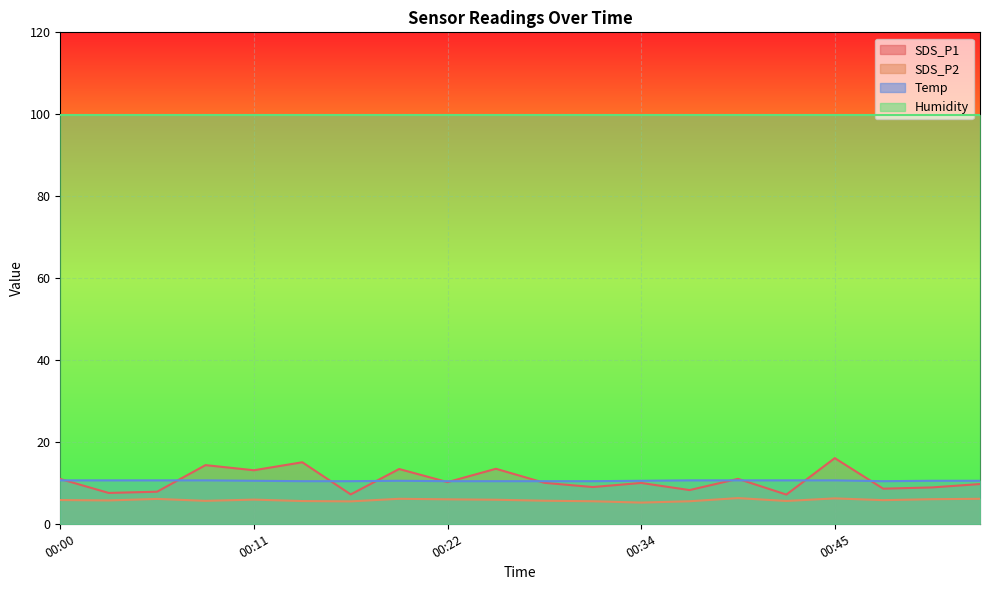

Does the chart display data point markers on the line(s)?

No